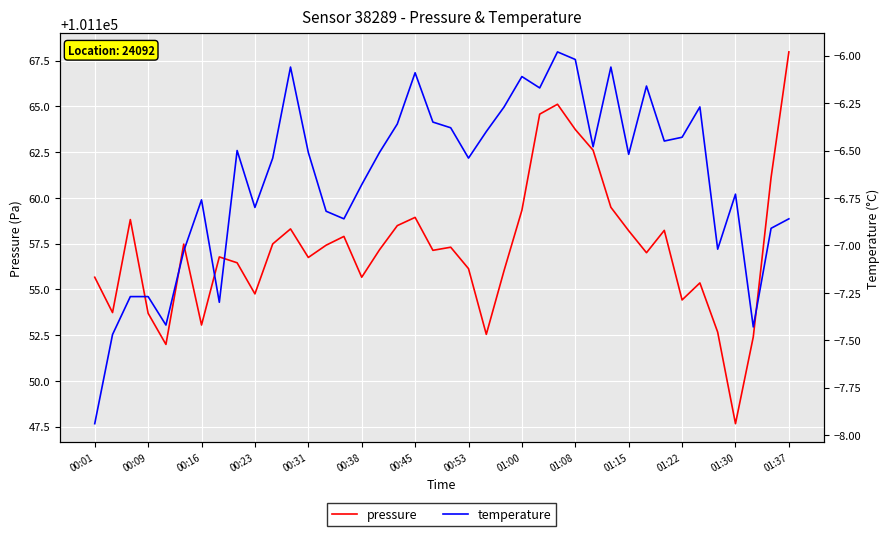

True or false: pressure has a value of 101159.3 at 01:00.

True